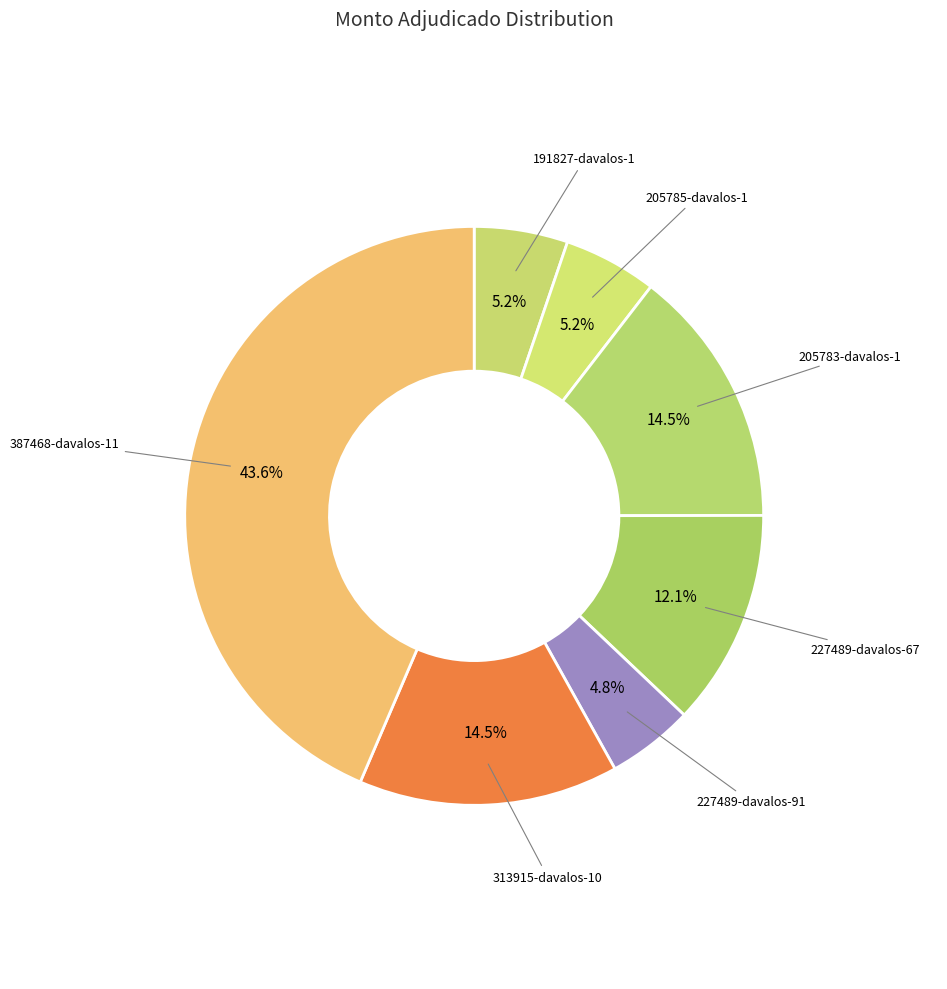

What is the largest slice in the pie chart?

387468-davalos-11